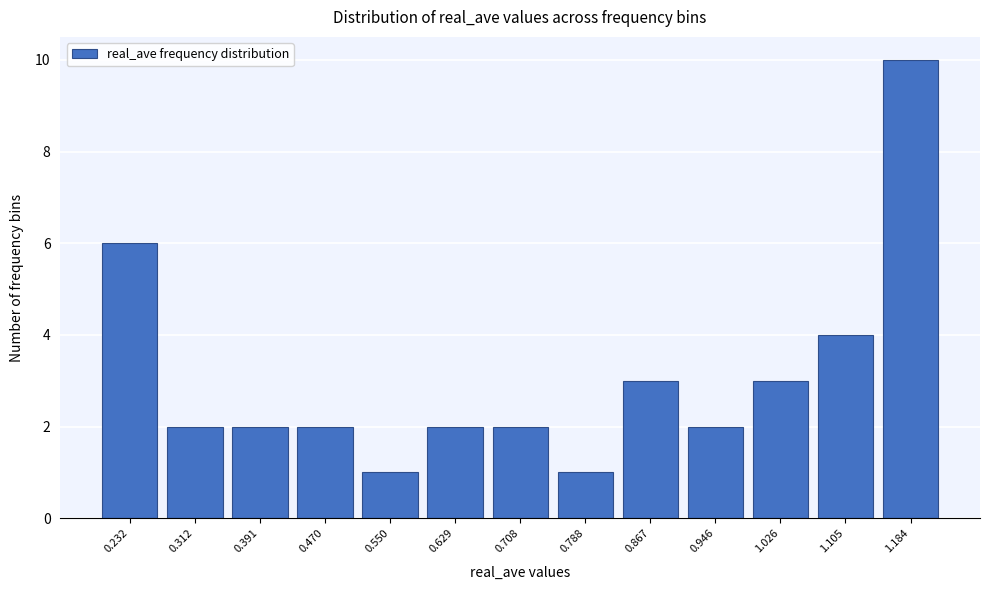

Reading left to right, list all the values displayed in this chart.

6	2	2	2	1	2	2	1	3	2	3	4	10